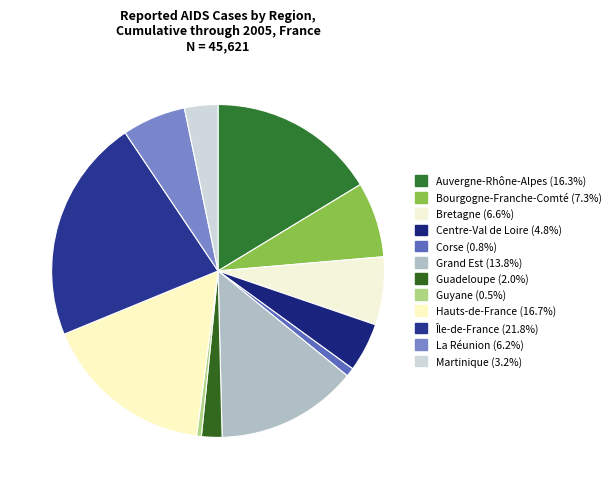

How many segments does this pie chart have?

12